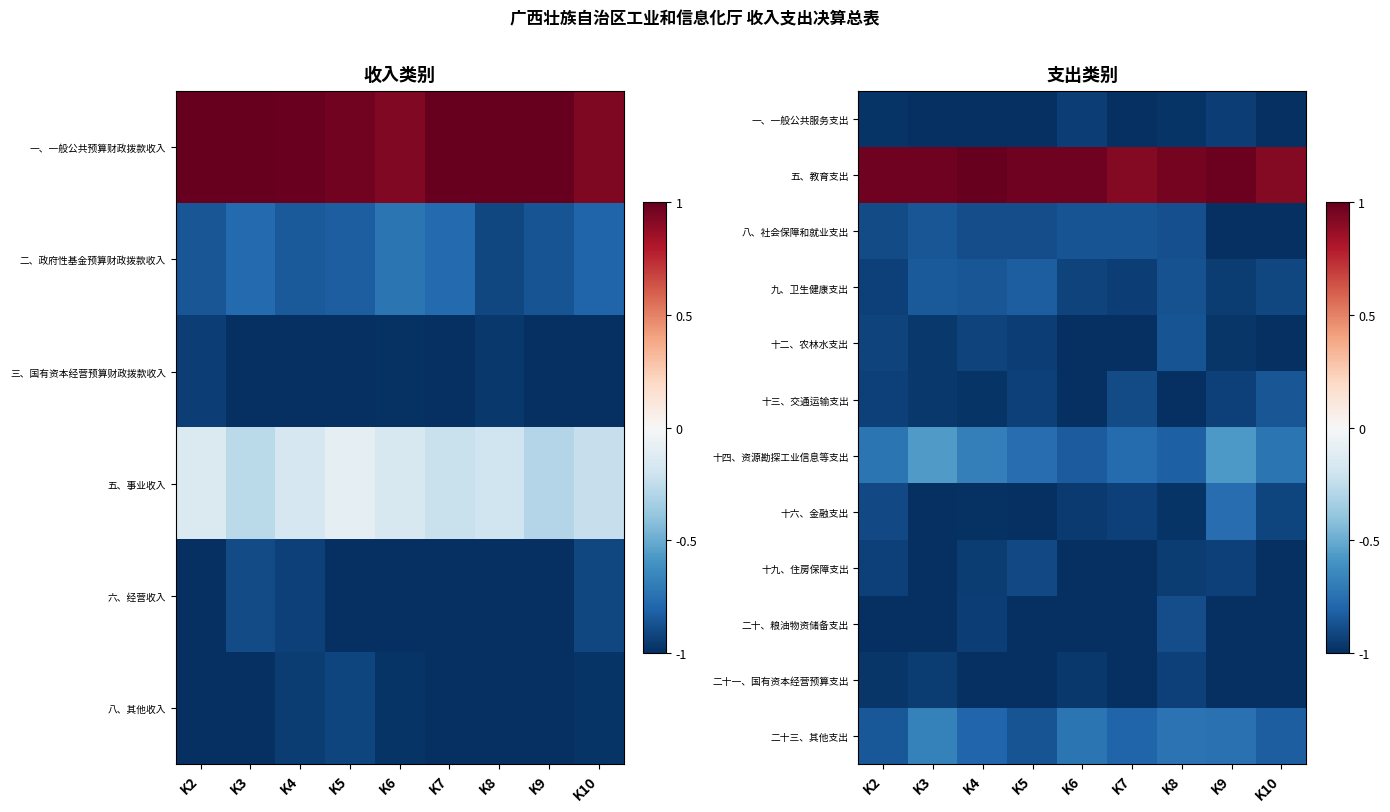

The 五、教育支出 series shows 1.4 at K4. True or false?

False